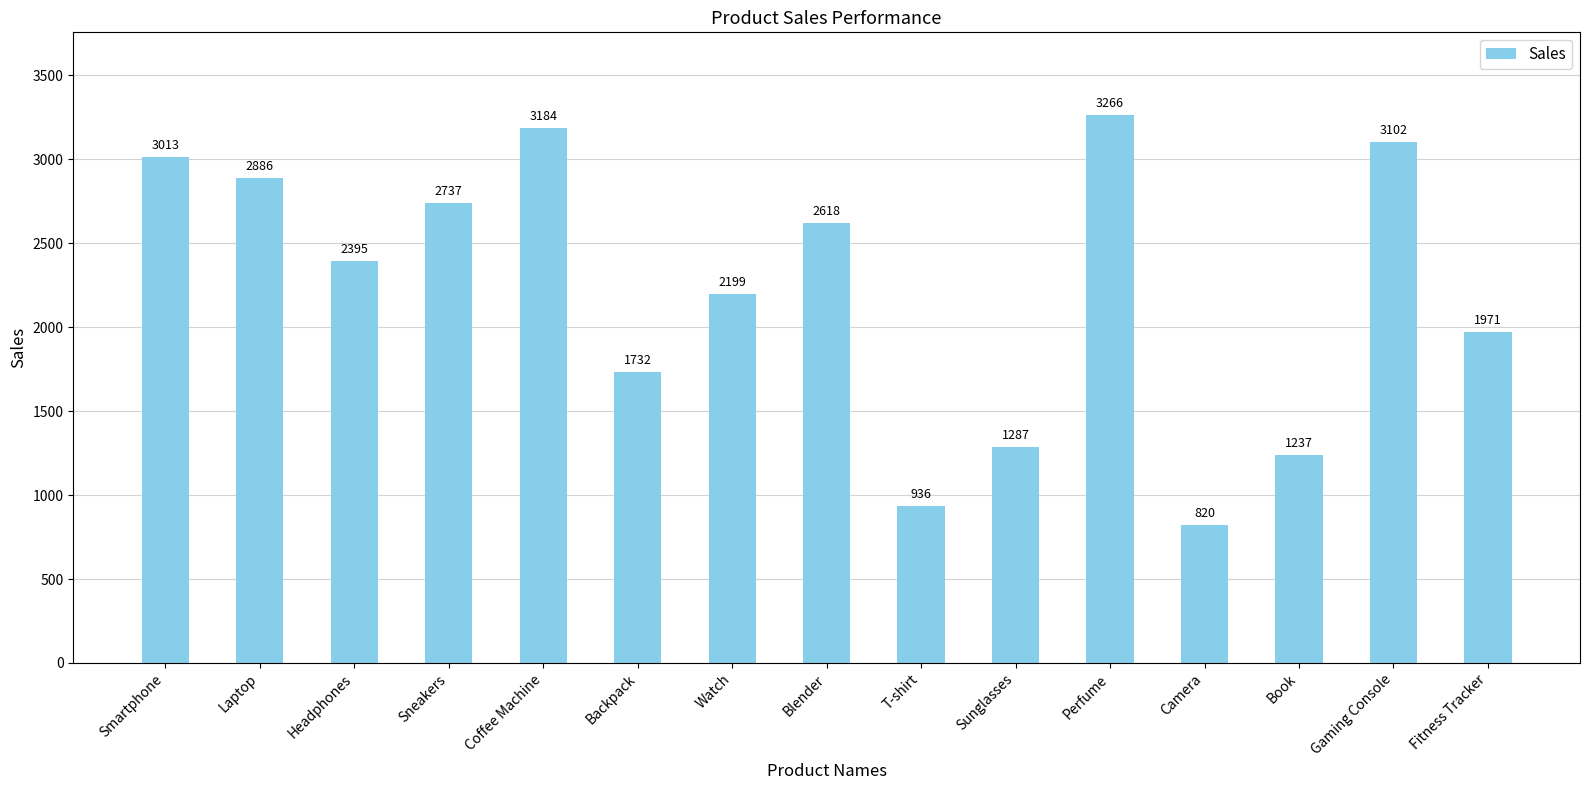

What is the sum of all values?

33383